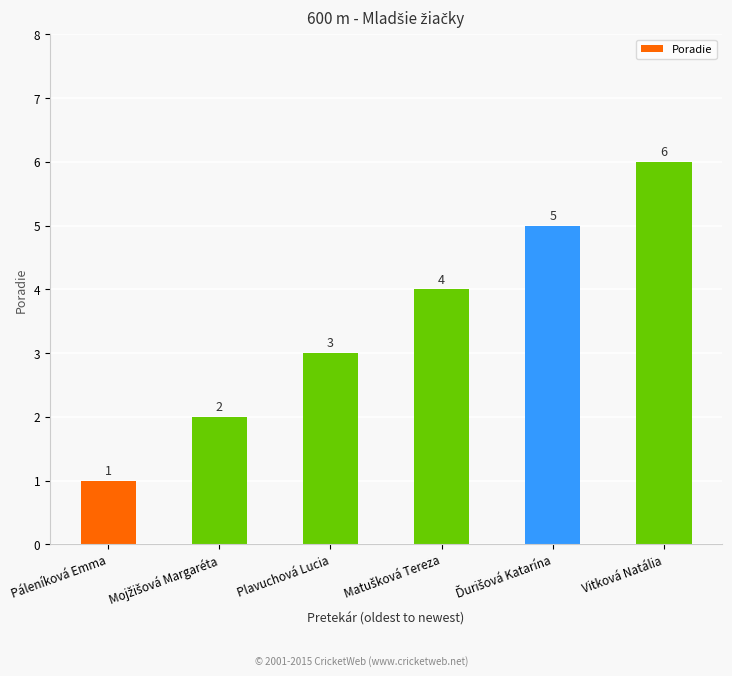

Are the bars grouped side by side (vs. stacked)?

No